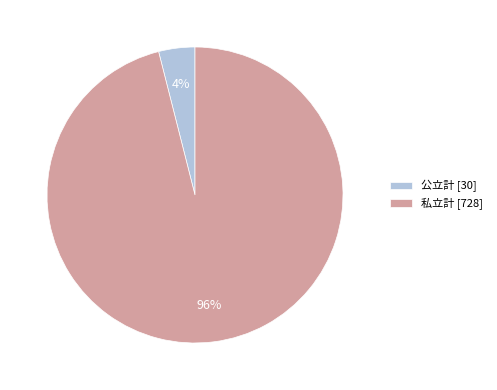

To the nearest percent, what is the combined percentage of 公立計 [30] and 私立計 [728]?

100%